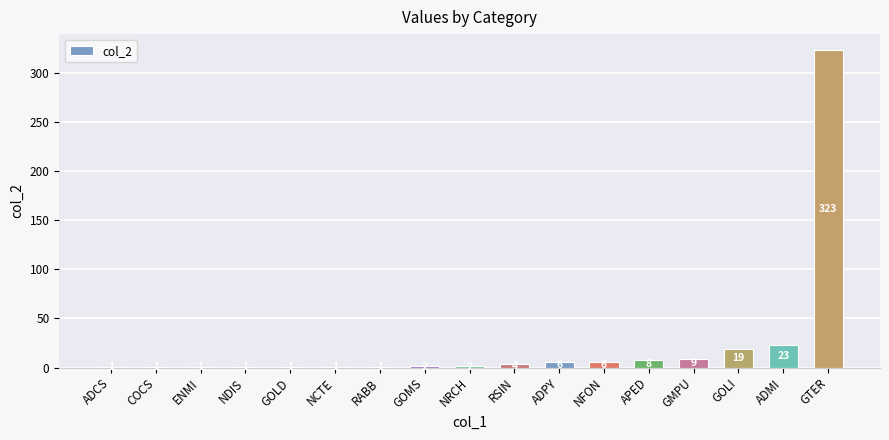

Reading right to left, transcribe all the data shown in this chart.

GTER=323	ADMI=23	GOLI=19	GMPU=9	APED=8	NFON=6	ADPY=6	RSIN=4	NRCH=2	GOMS=2	RABB=1	NCTE=1	GOLD=1	NDIS=1	ENMI=1	COCS=1	ADCS=1